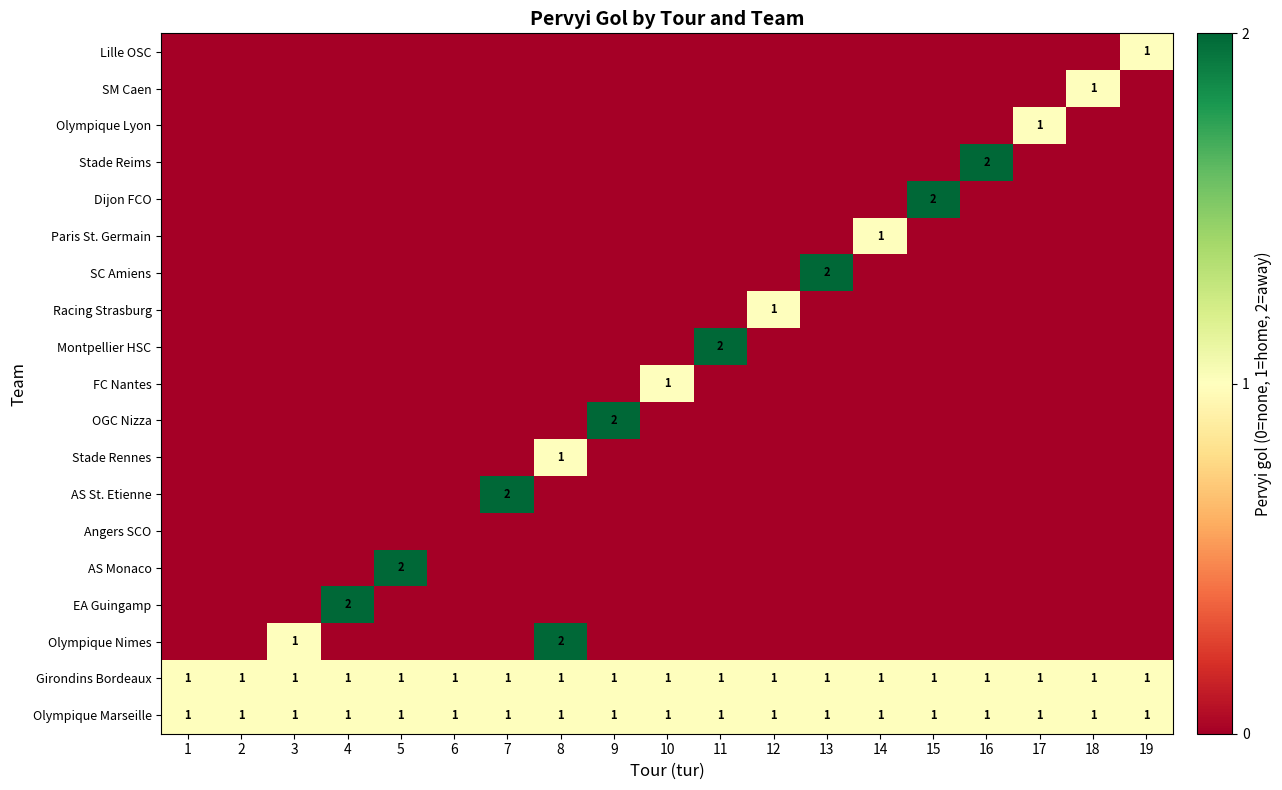

The value of Racing Strasburg at 12 is 0. True or false?

False